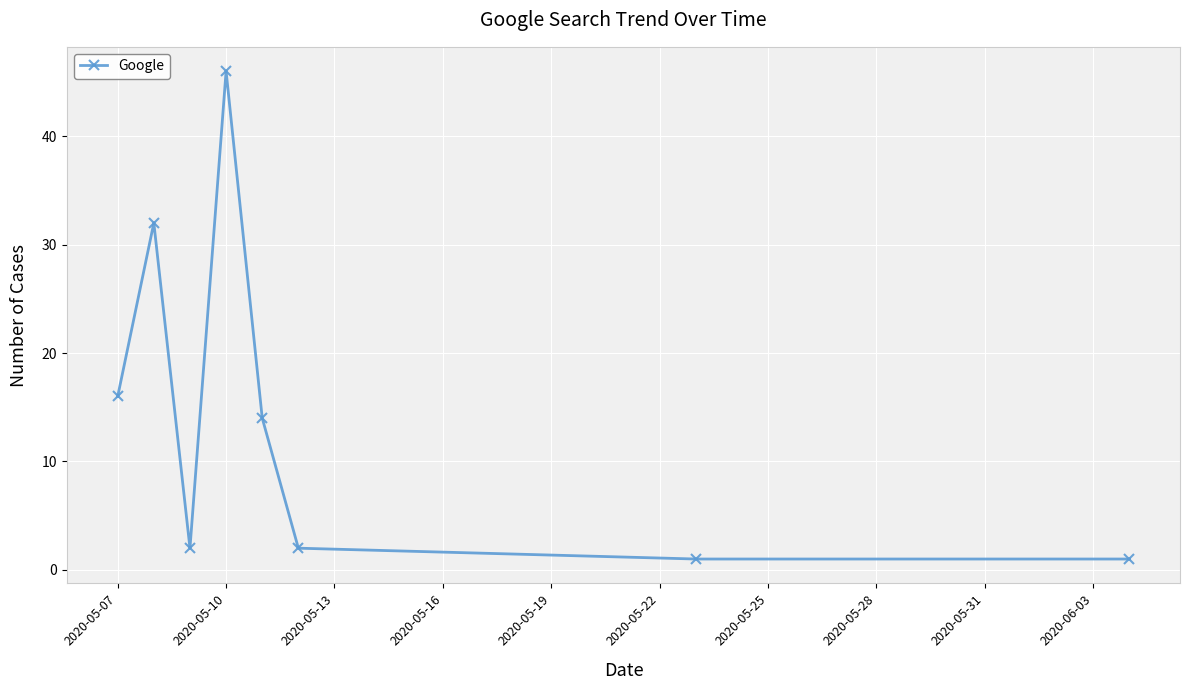

What is the greatest value displayed?

46